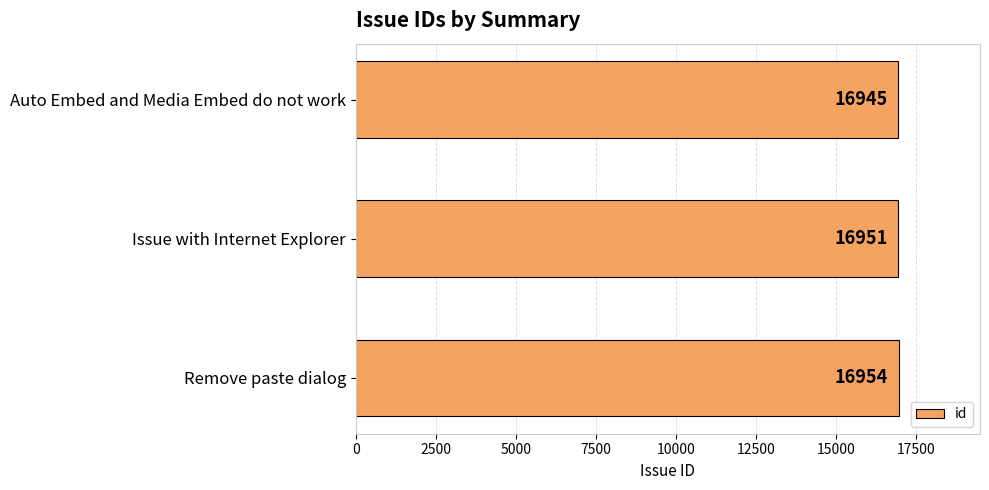

What is the ratio of the value at Issue with Internet Explorer to the value at Remove paste dialog?

1.0